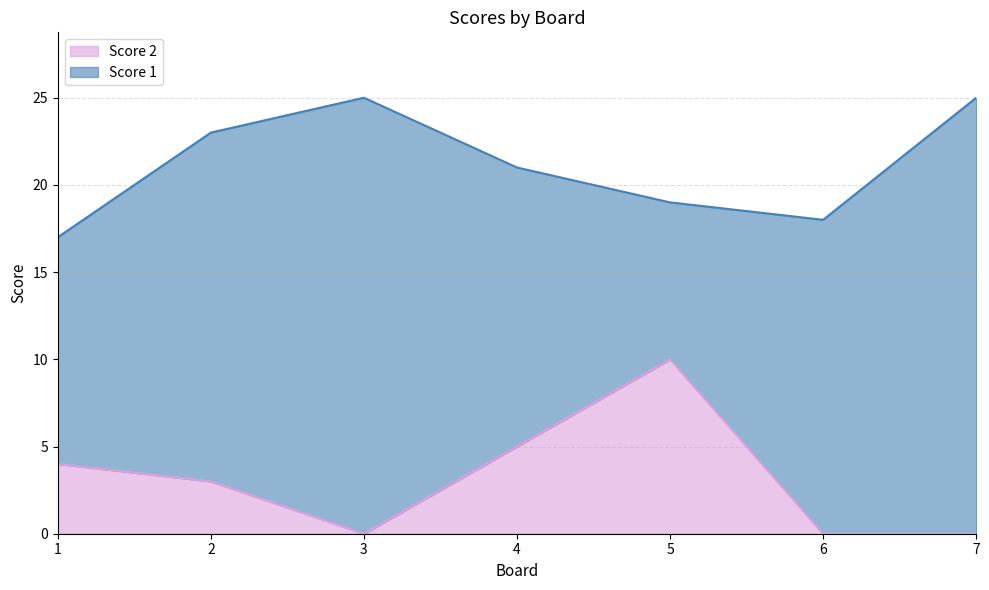

List the labels in order of value, largest first.

5, 4, 1, 2, 3, 6, 7